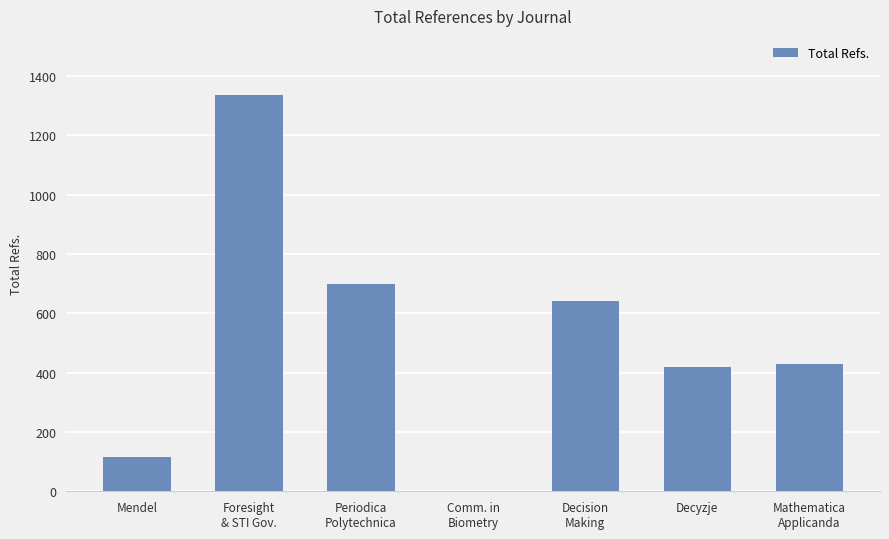

At which label does the data first exceed 430?

Foresight
& STI Gov.